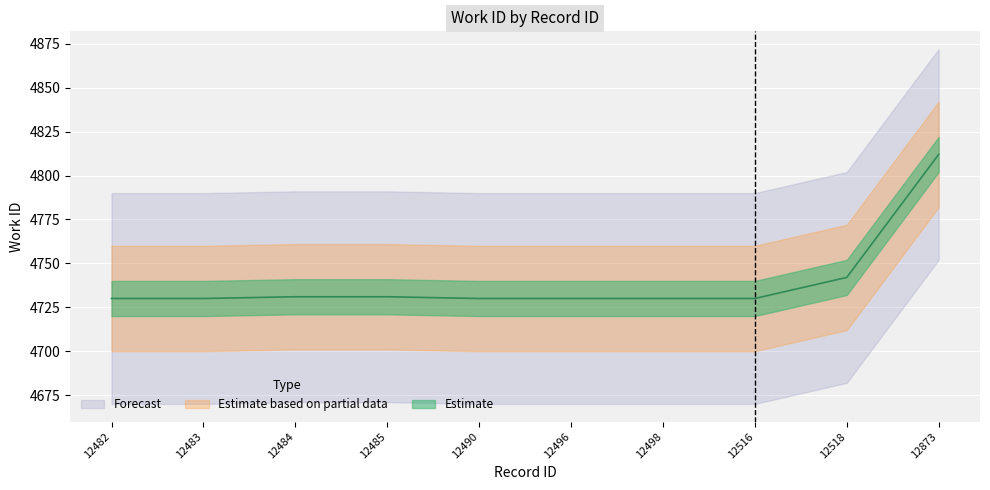

At which label is the value closest to 4771?

12518